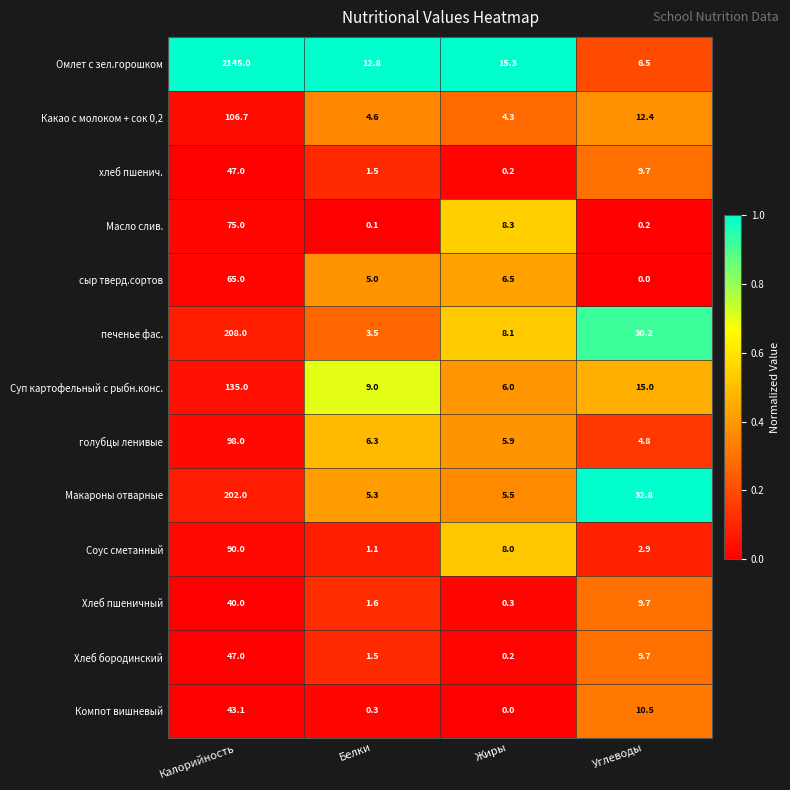

Between Жиры and Углеводы, which series saw the biggest shift?

Макароны отварные